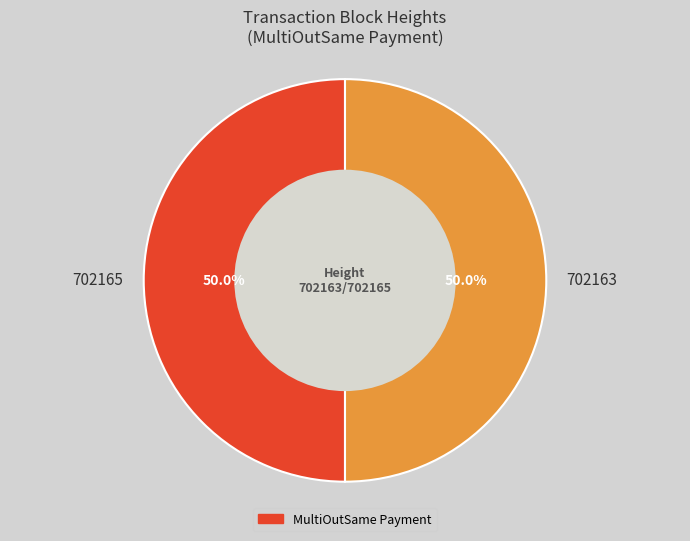

What portion of the pie excludes 702163?

50.0%